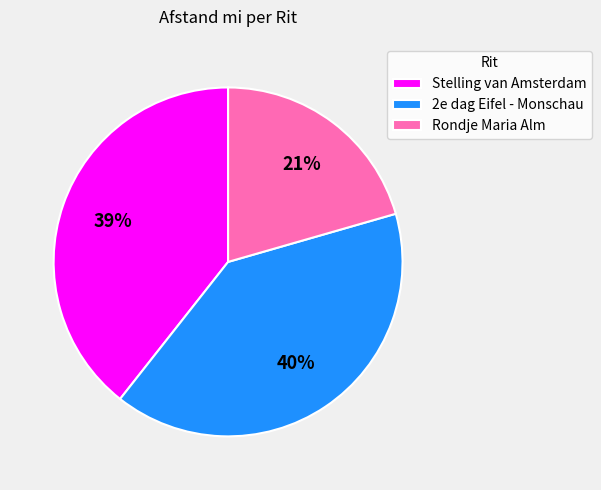

Rank the categories by value from highest to lowest.

2e dag Eifel - Monschau, Stelling van Amsterdam, Rondje Maria Alm